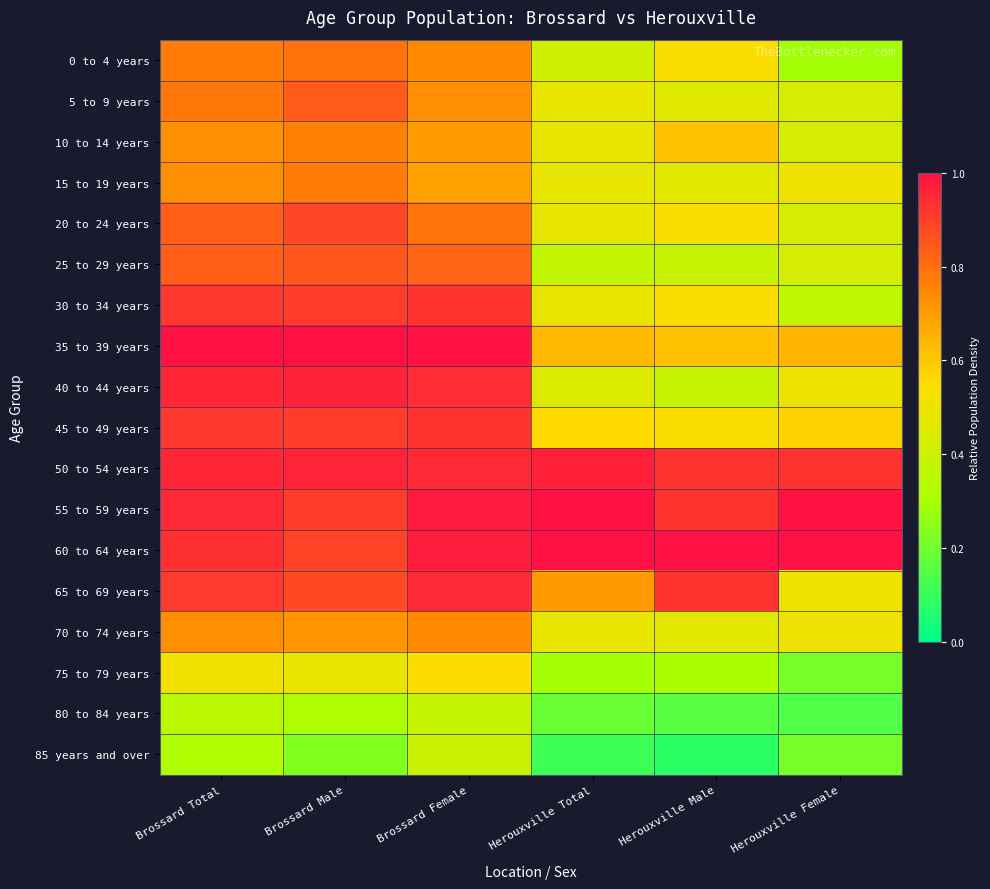

At which category does the chart reach its minimum across all series?

Herouxville Male